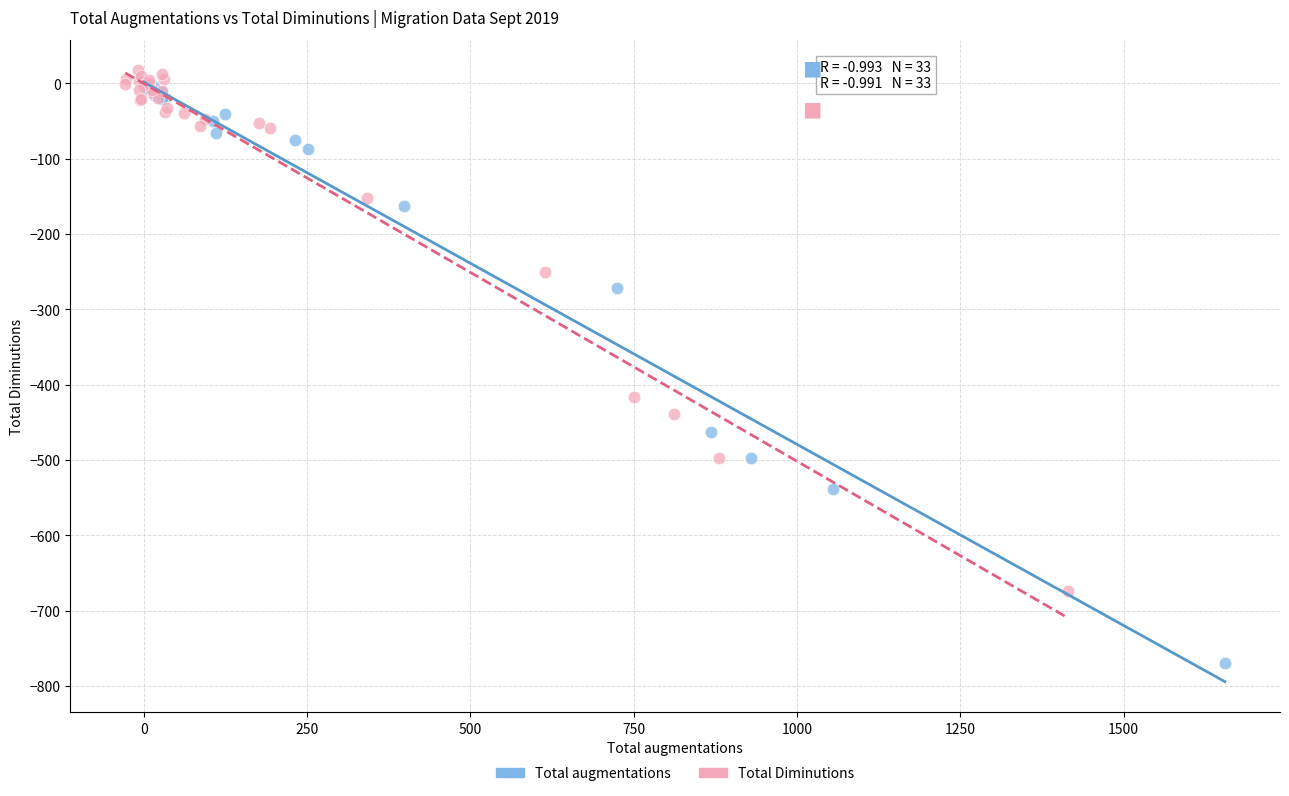

Which series has the widest spread of Y values?

Total augmentations